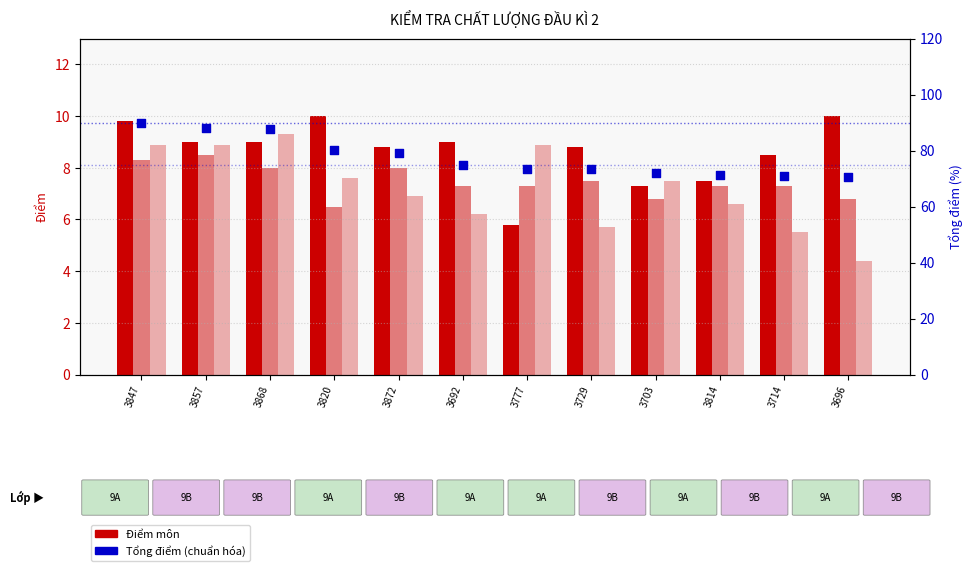

Which series has the widest spread of Y values?

Tổng (chuẩn hóa)